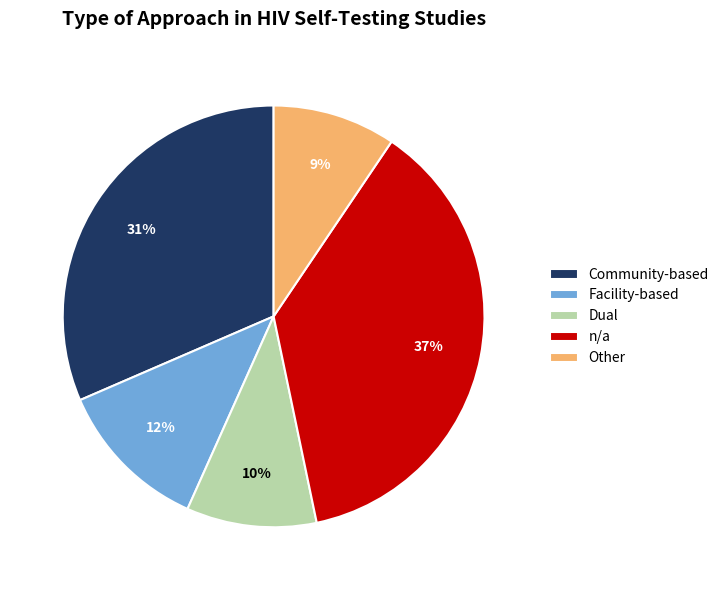

Which category has the biggest portion of the pie?

n/a